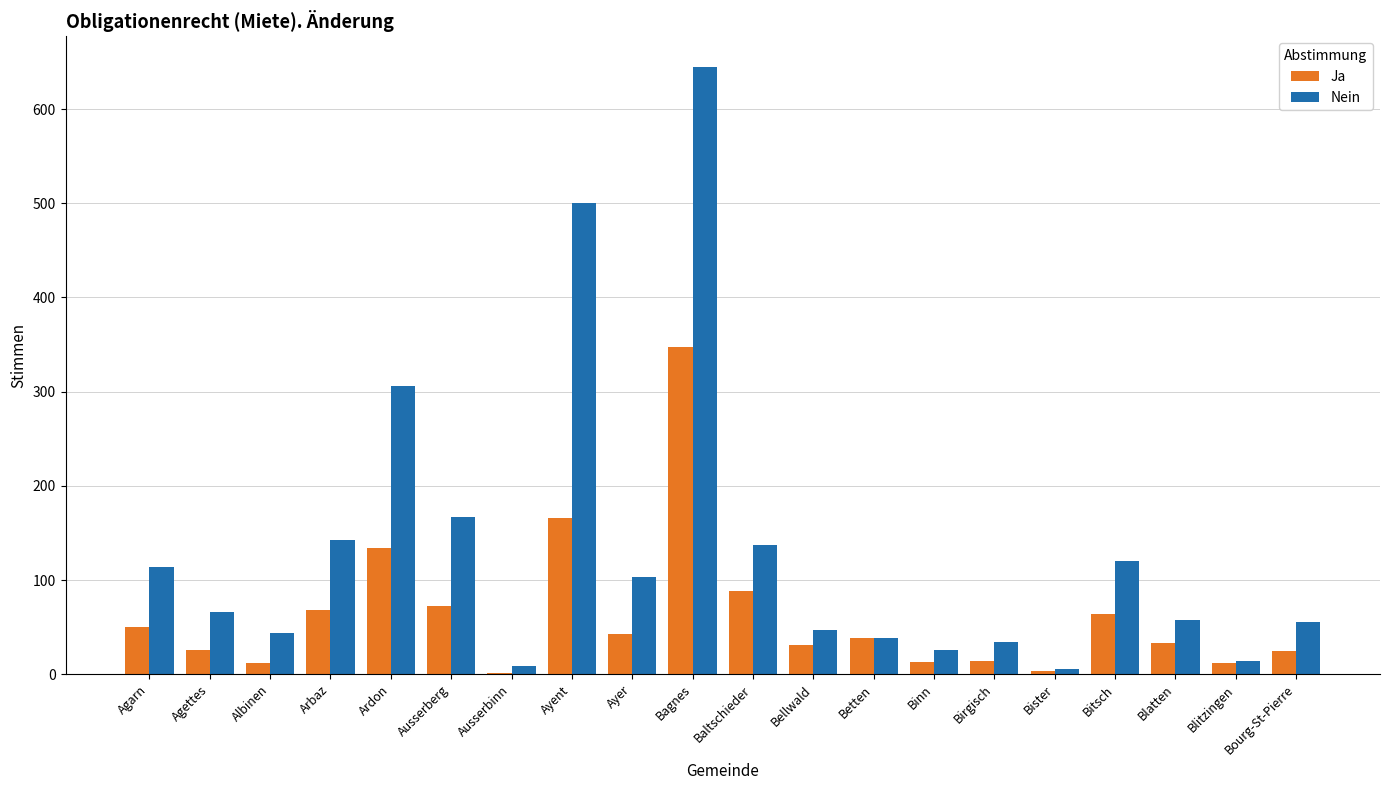

Between Arbaz and Blitzingen, which series saw the biggest shift?

Nein